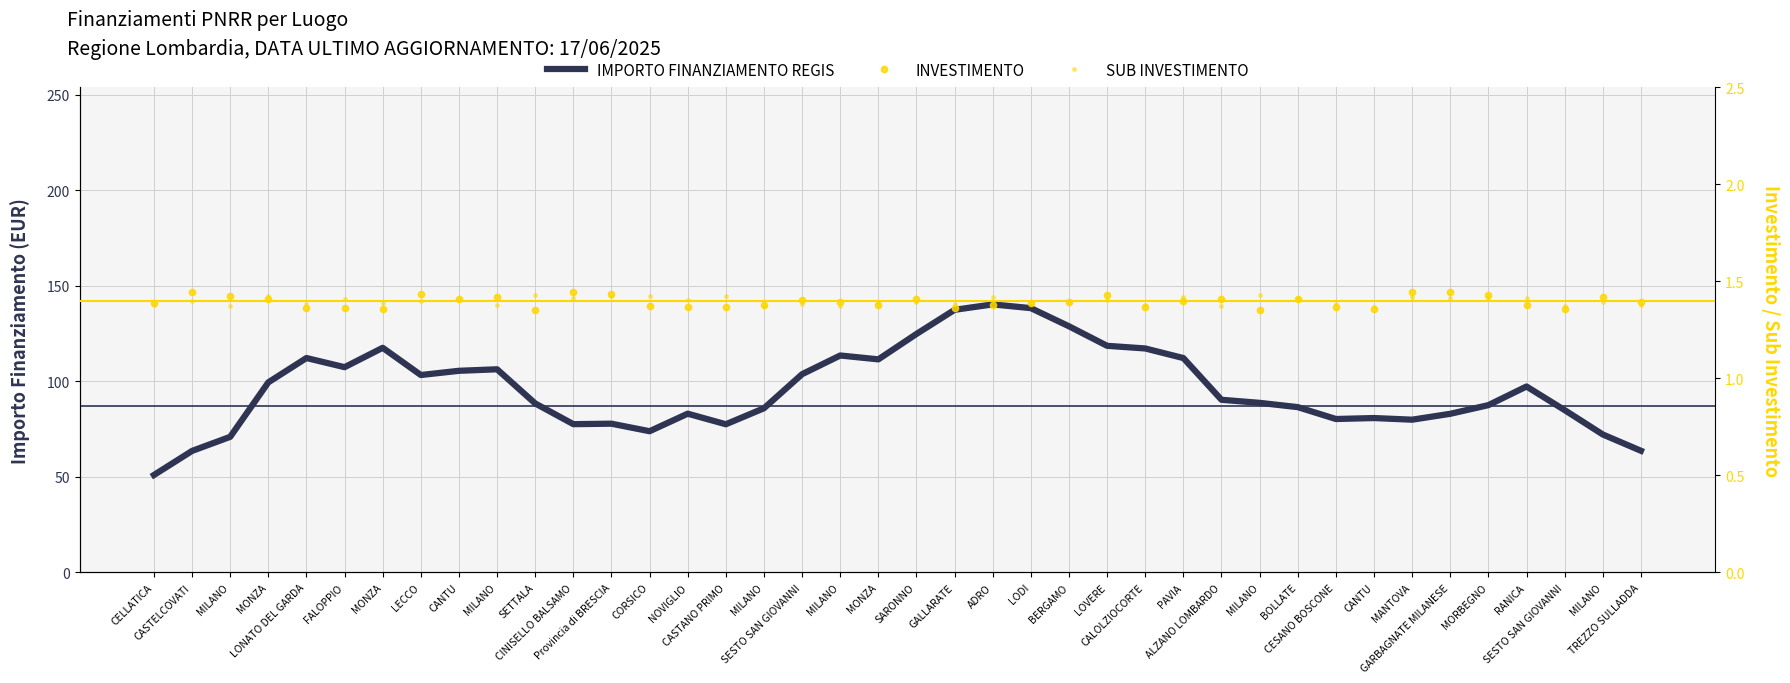

What is the maximum value shown in the chart?

140.3